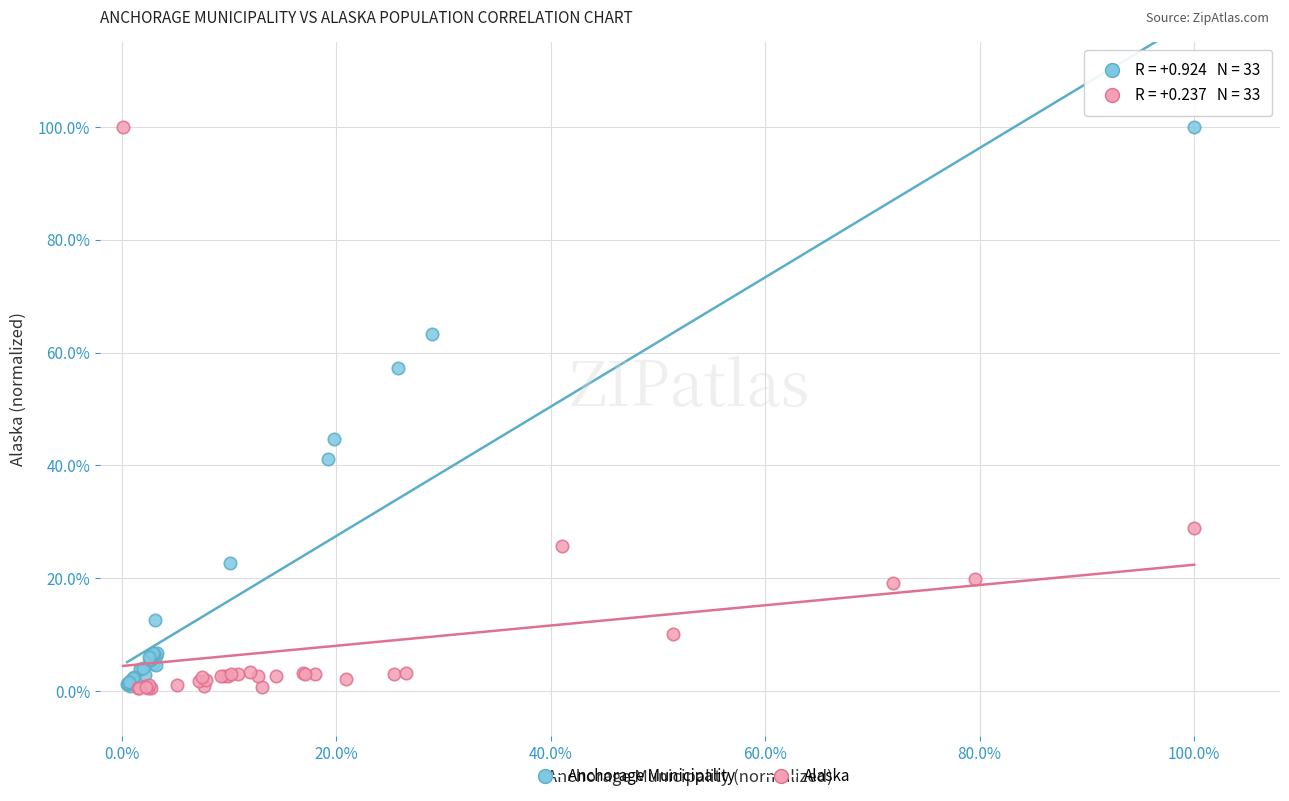

Which series has the largest Y range (max minus min)?

Alaska